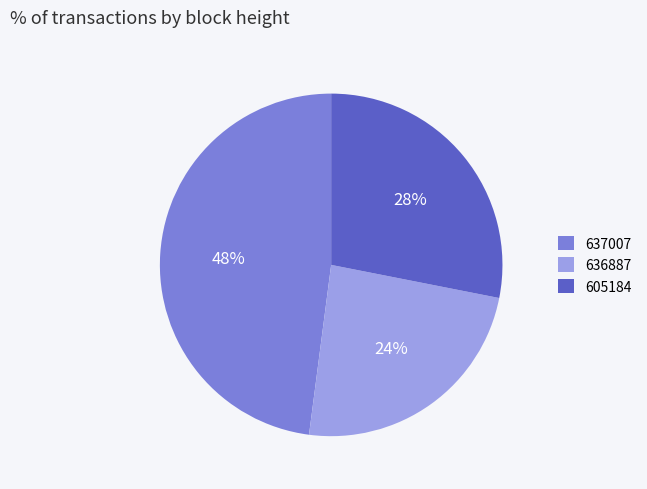

Count the number of slices in the pie.

3